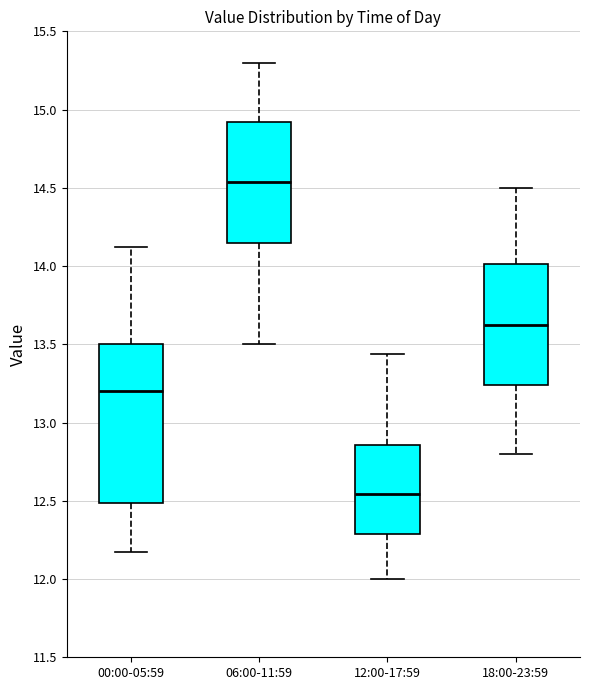

Reading left to right, transcribe this box plot: for each box, give where its median line is, the range the box spans, and where its two whiskers end, as read against the y-axis. The values are not printed on the chart, so give them approximately, as read against the axis.

00:00-05:59: median 13.20, box 12.50 to 13.50, whiskers 12.15 to 14.10
06:00-11:59: median 14.55, box 14.15 to 14.90, whiskers 13.50 to 15.30
12:00-17:59: median 12.55, box 12.30 to 12.85, whiskers 12.00 to 13.45
18:00-23:59: median 13.65, box 13.25 to 14.00, whiskers 12.80 to 14.50